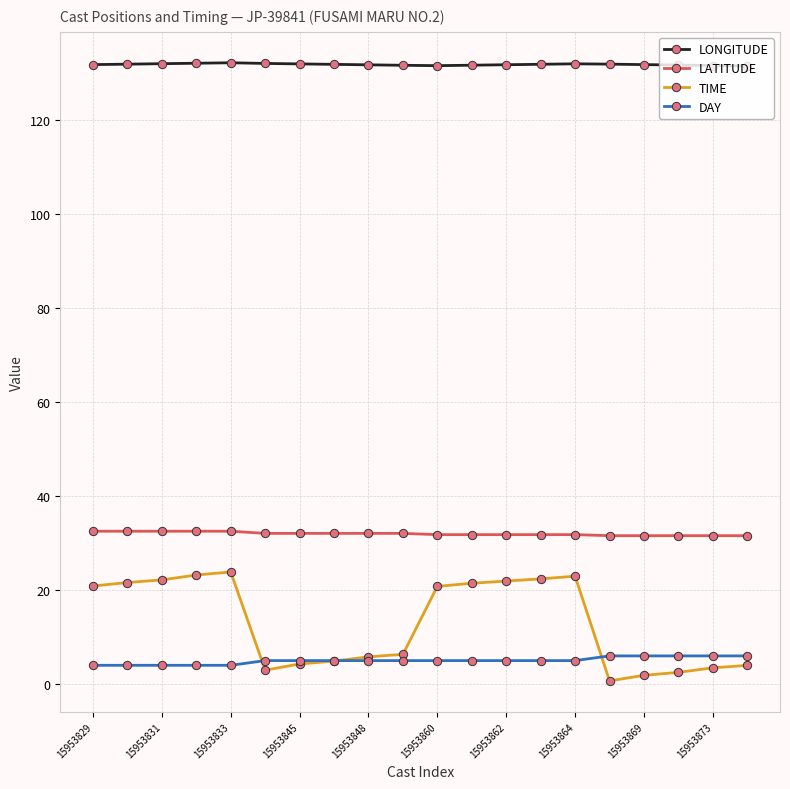

True or false: DAY and LONGITUDE intersect in this chart.

False